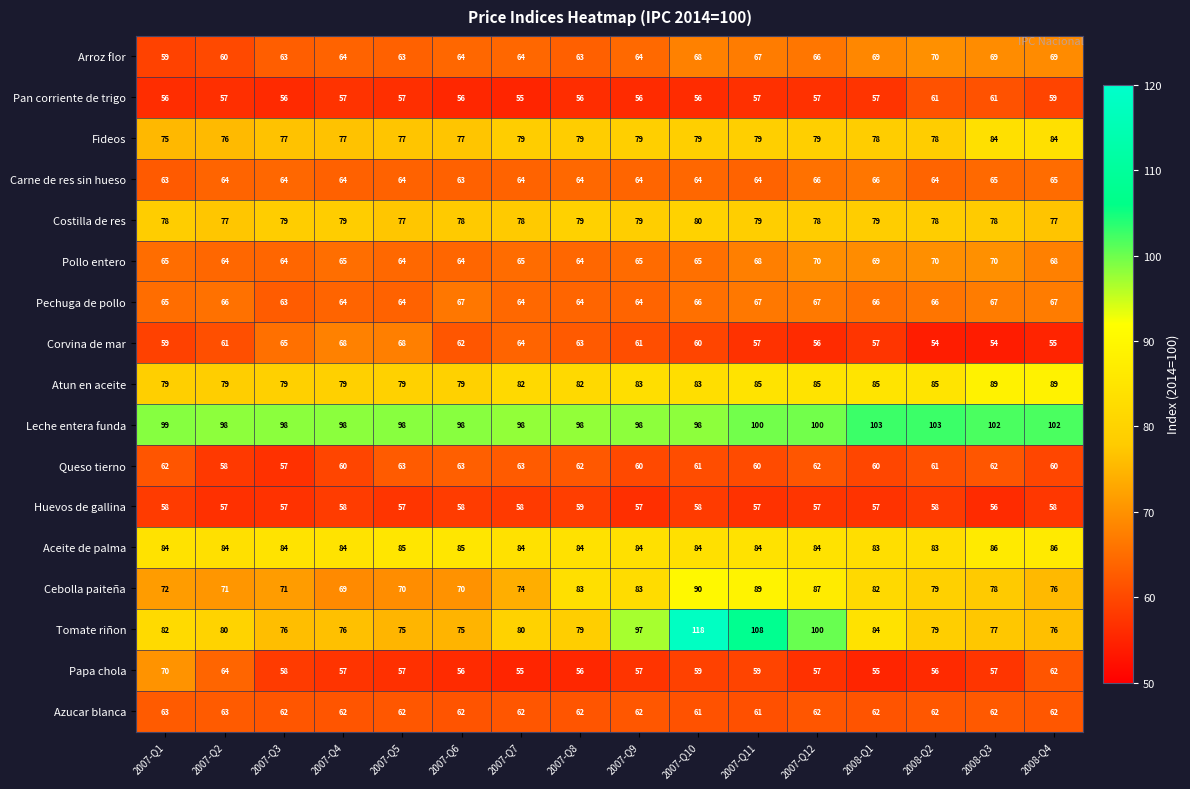

The Corvina de mar series shows 32 at 2007-Q8. True or false?

False